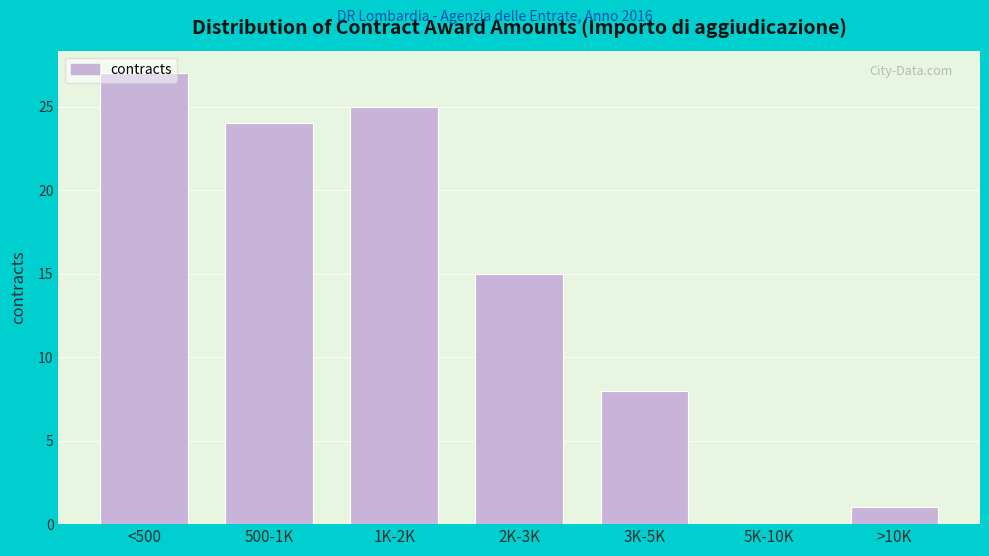

Which label corresponds to the largest value in the chart?

<500